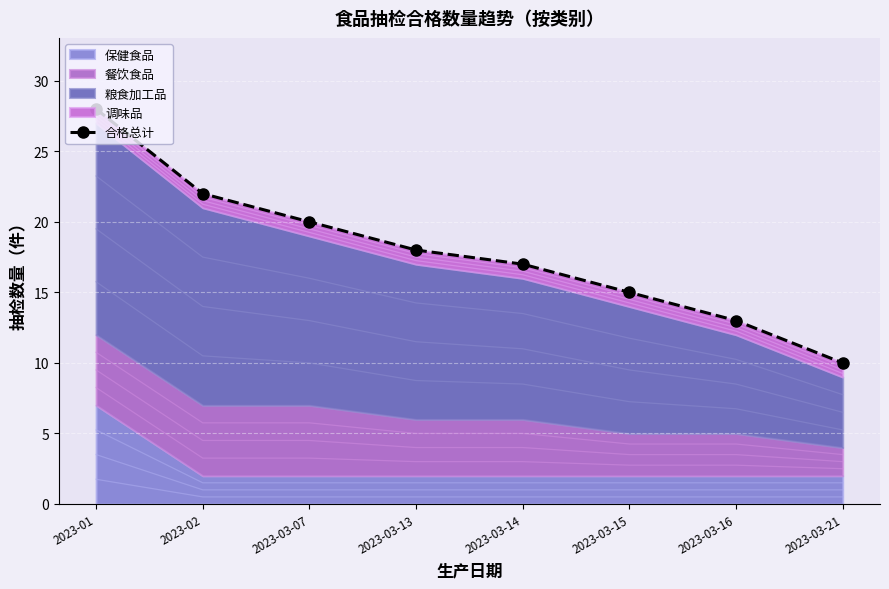

How many values are below 18?

4